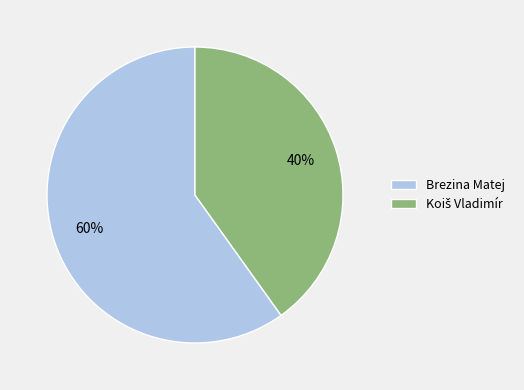

True or false: Brezina Matej accounts for 60% of the total.

True